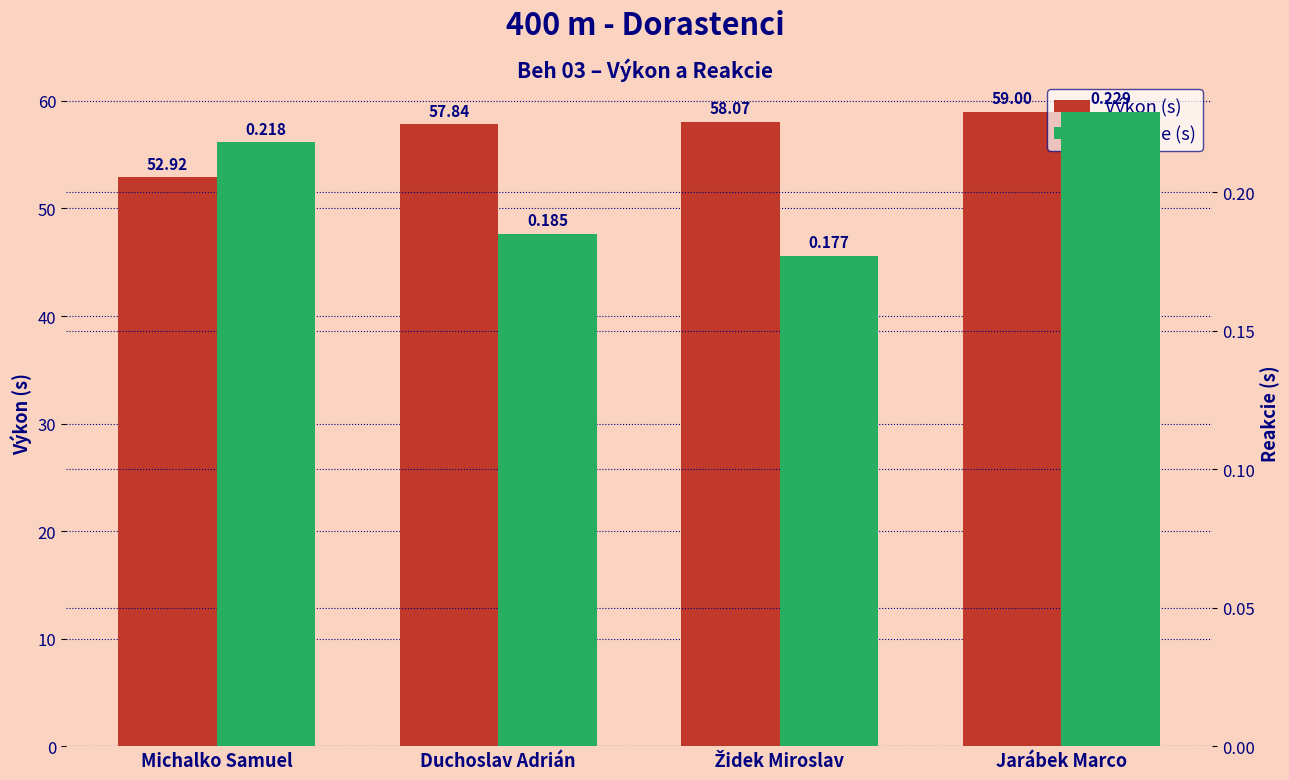

What is the lowest value of the Výkon (s) series?

52.9